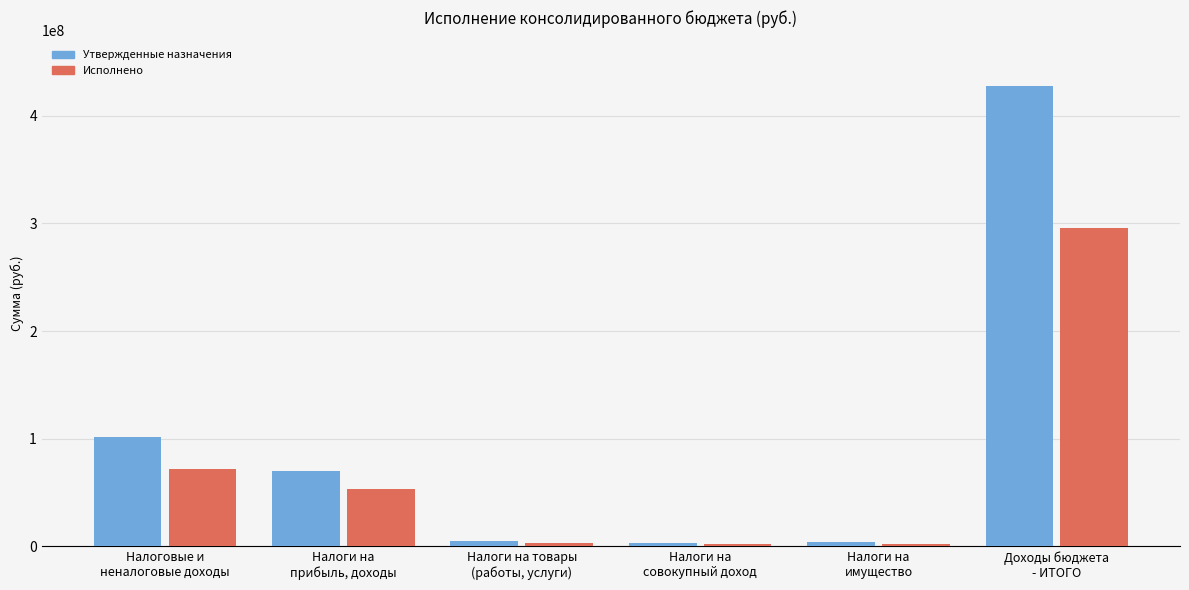

What is the difference between the second highest and minimum values in the Утвержденные назначения series?

98465121.9